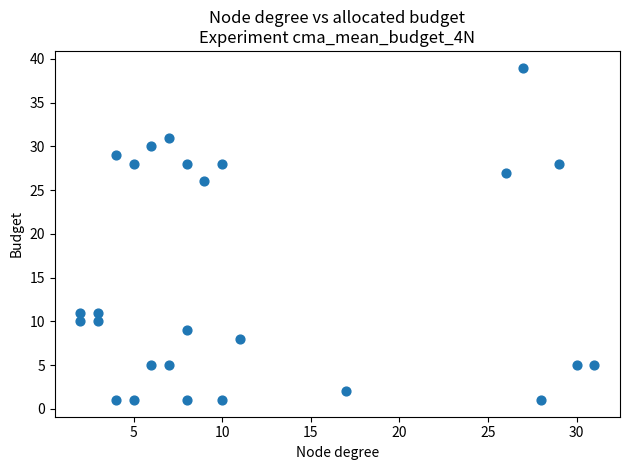

What is the range of Y values (max minus min)?

38